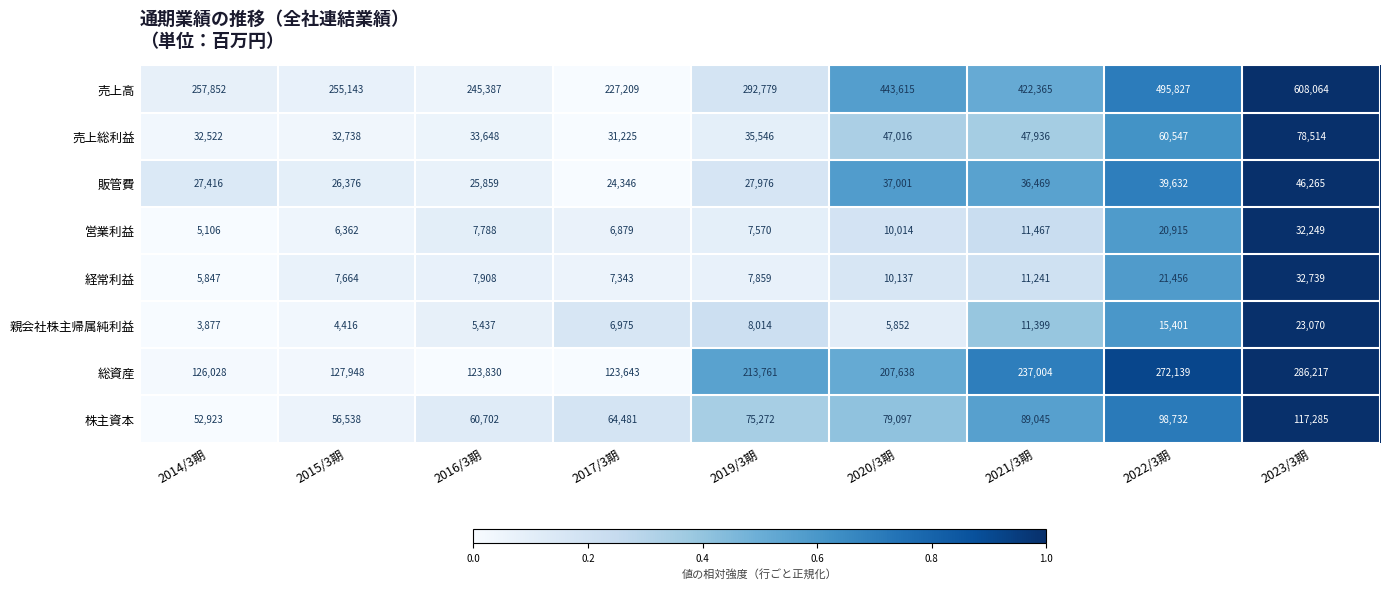

Is it true that 総資産 equals 424006 at 2023/3期?

False